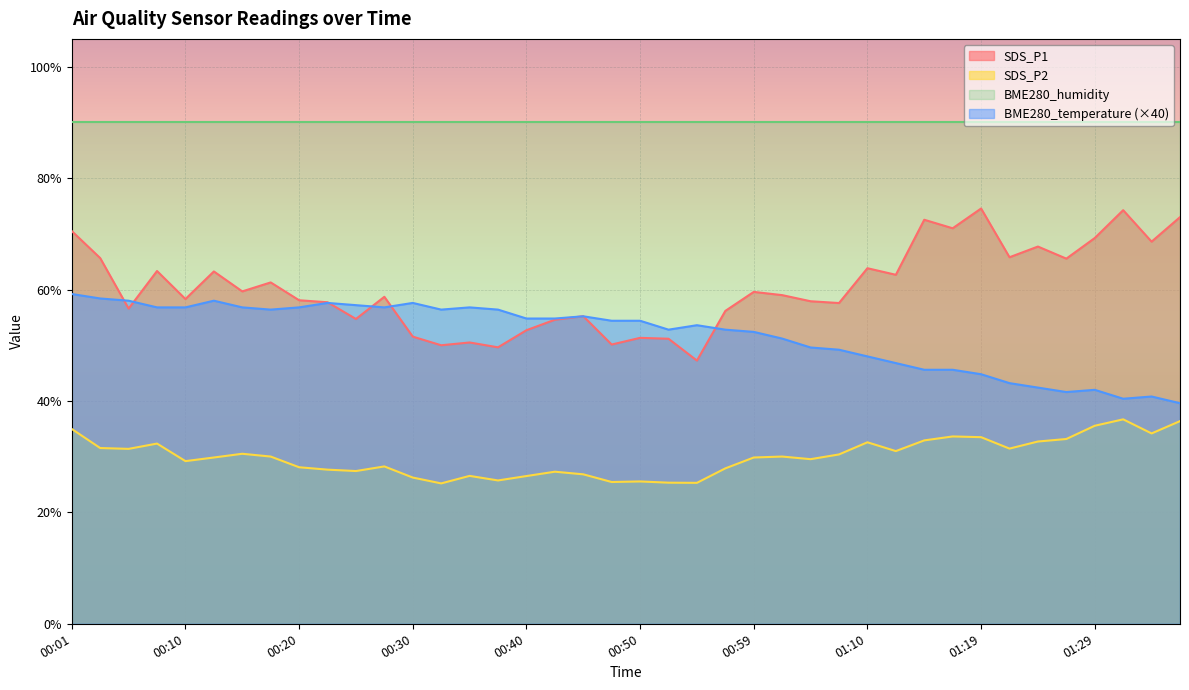

Where is SDS_P2 nearest to the value 30?

00:18